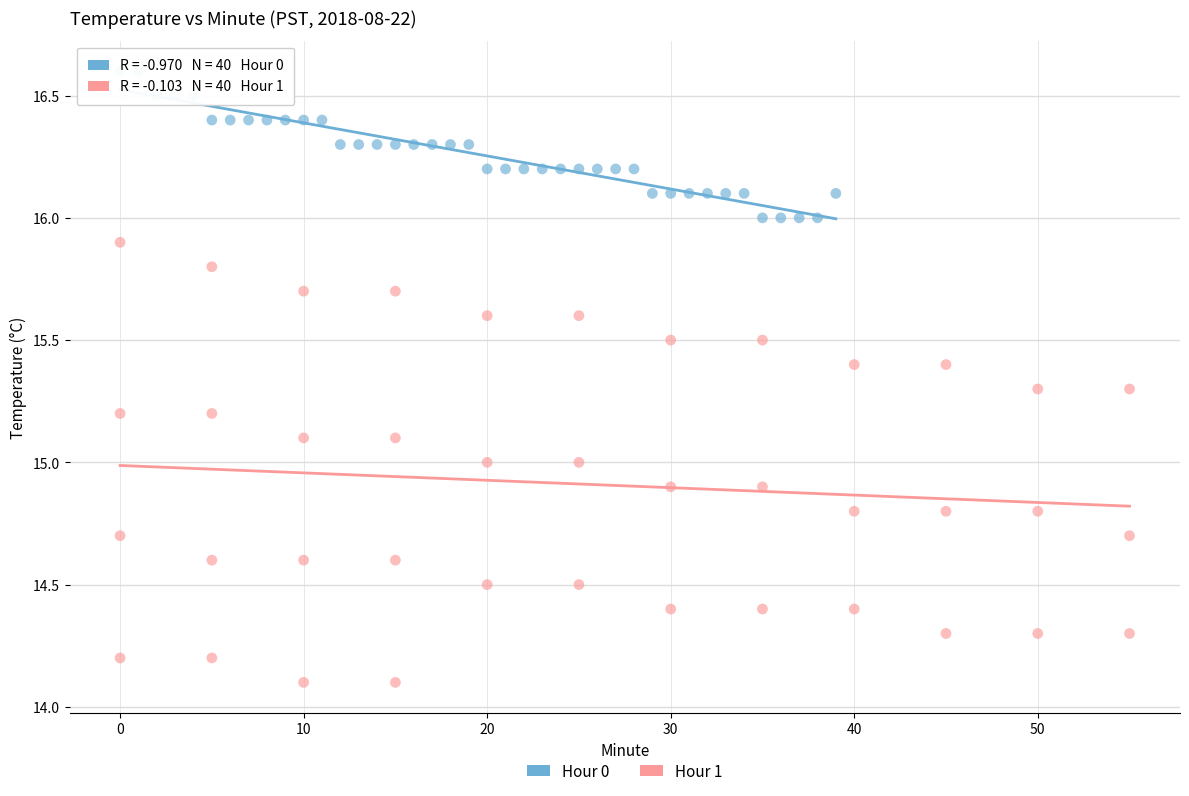

Which series contains the lowest Y value?

Hour 1